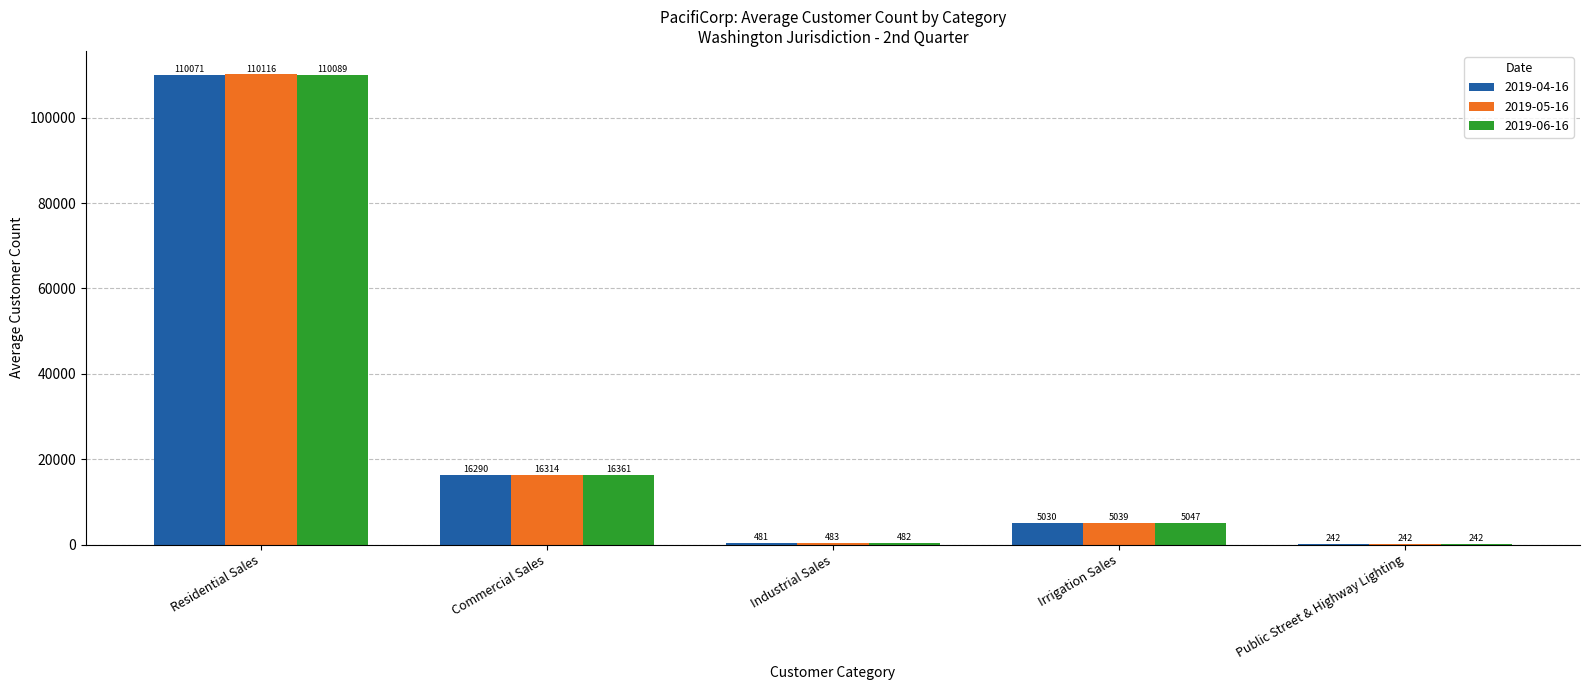

What is the approximate value of 2019-06-16 at Irrigation Sales, to the nearest 100?

5000